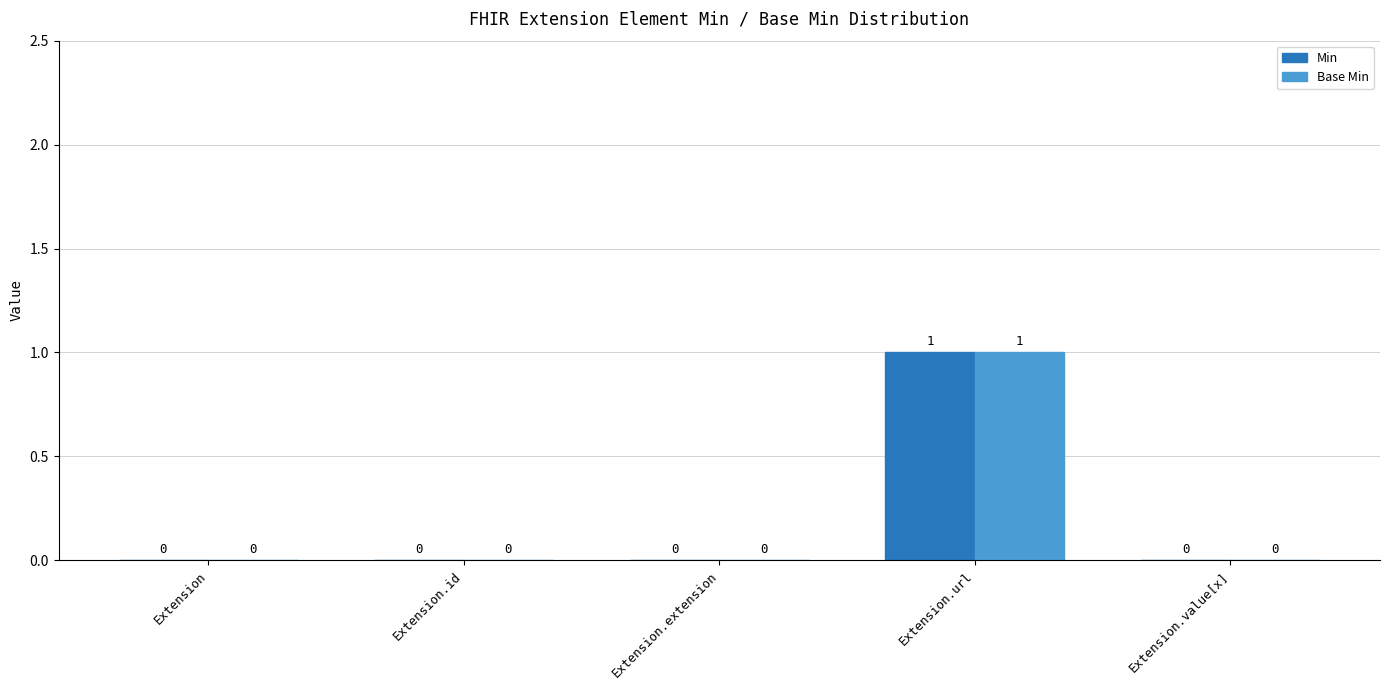

Is the value of Base Min at Extension.url greater than the value of Min at Extension.value[x]?

Yes